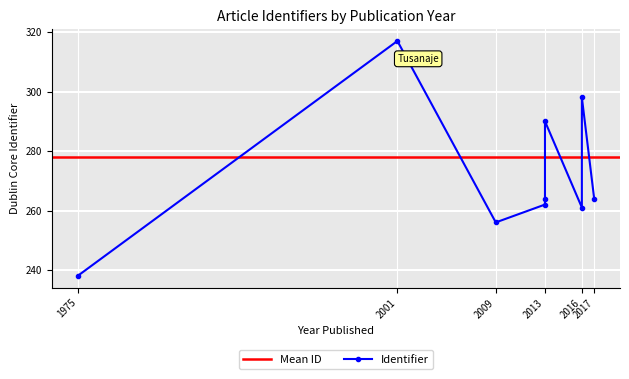

What is the ratio of the value at 2001 to the value at 1975?

1.3